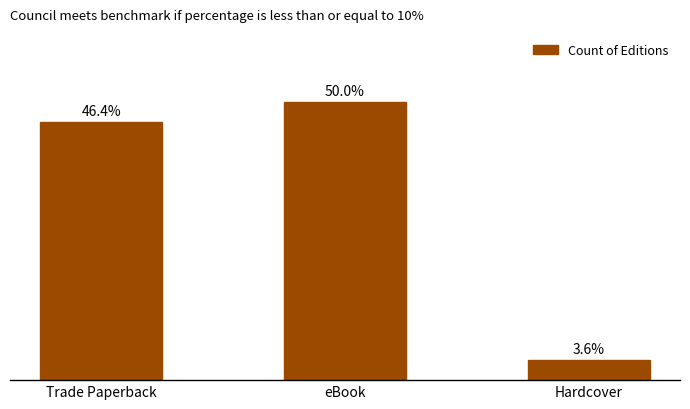

List the labels in order of value, largest first.

eBook, Trade Paperback, Hardcover